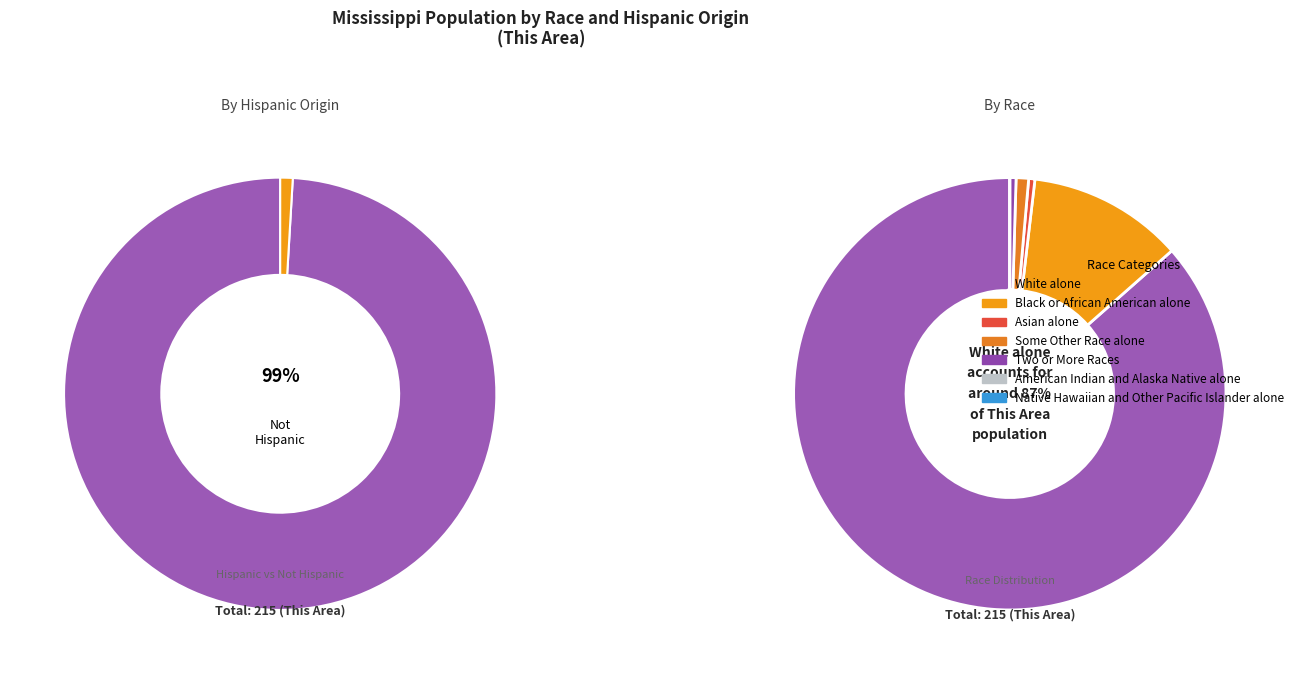

What percentage is the Some Other Race alone slice, to the nearest percent?

1%